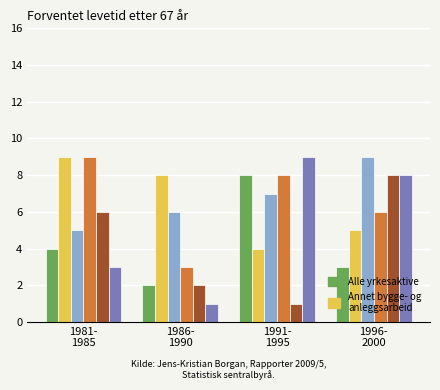

What is the maximum value shown in the chart?

9